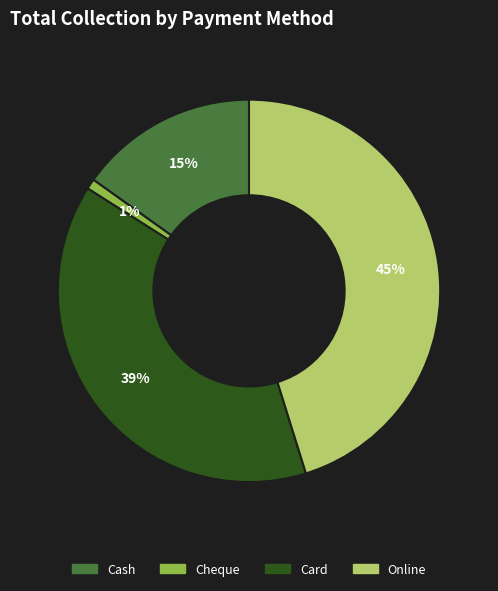

The Card slice represents 39% of the pie. True or false?

True